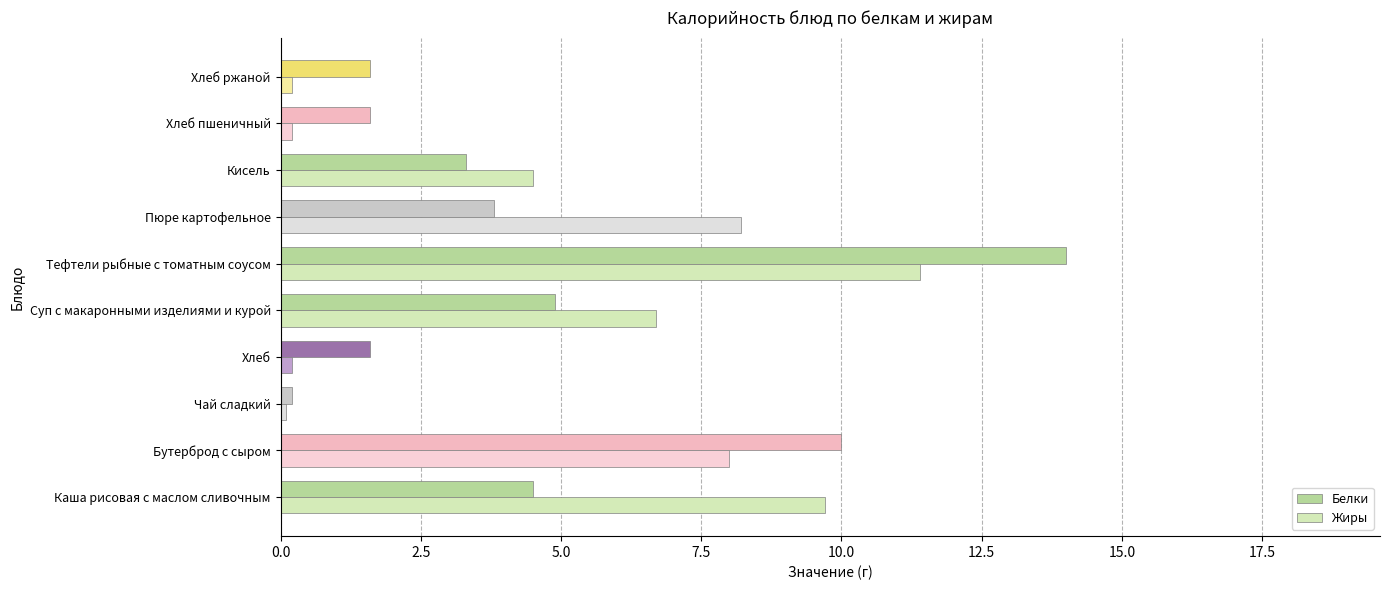

The Белки series shows 1.6 at Хлеб пшеничный. True or false?

True